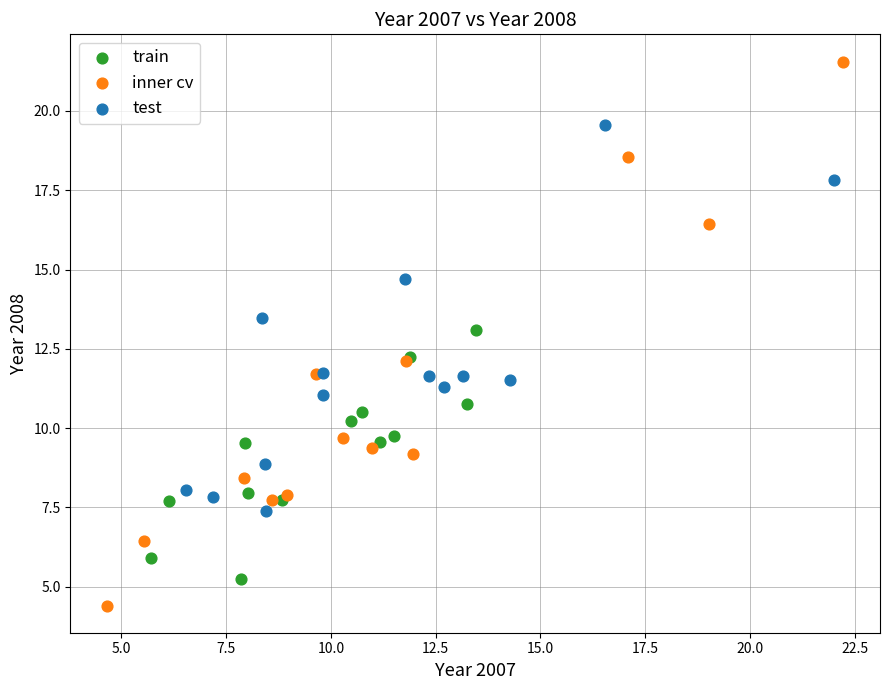

Which series reaches the minimum Y coordinate?

inner cv